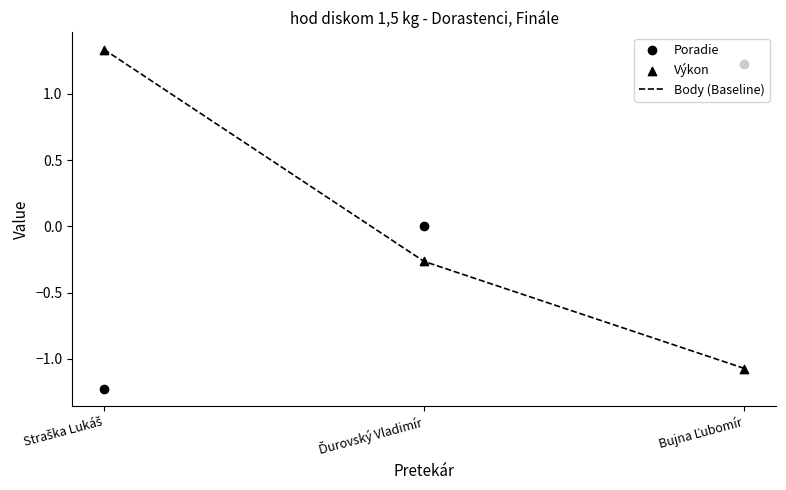

Is the value of Výkon at Straška Lukáš greater than the value of Body (Baseline) at Bujna Ľubomír?

Yes